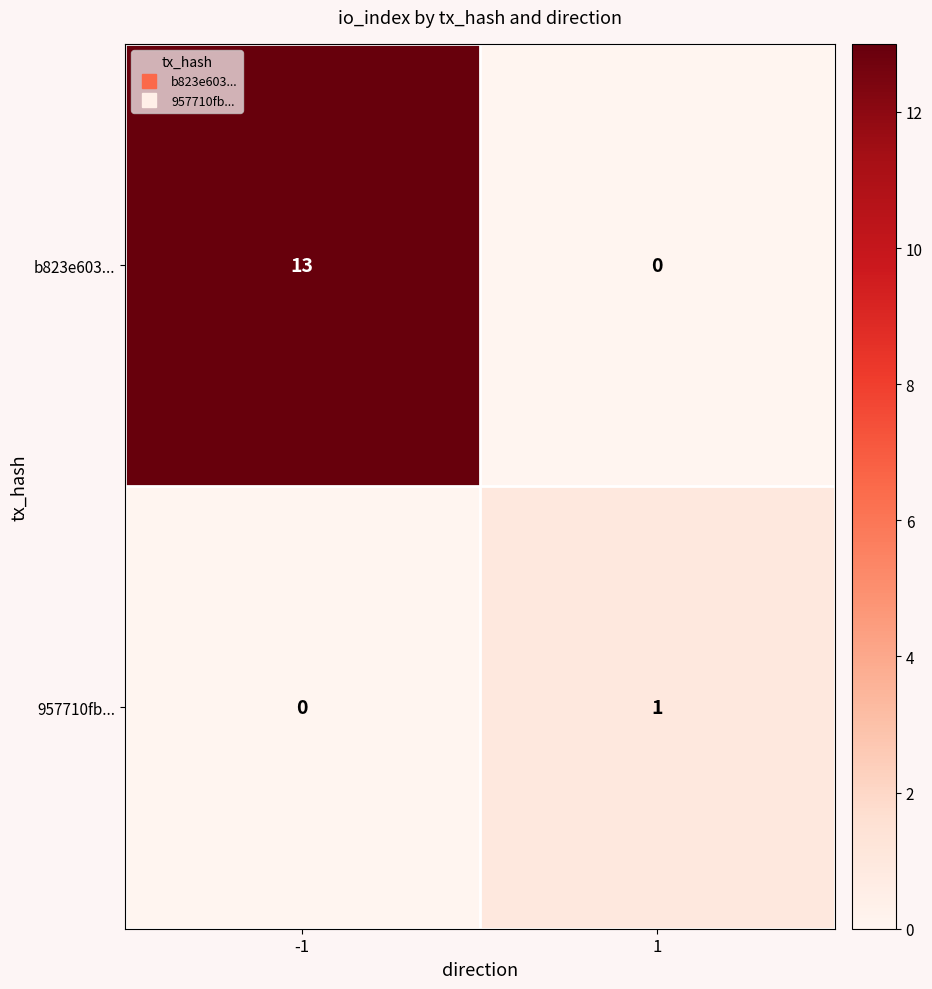

What is the total value across all series at -1?

13